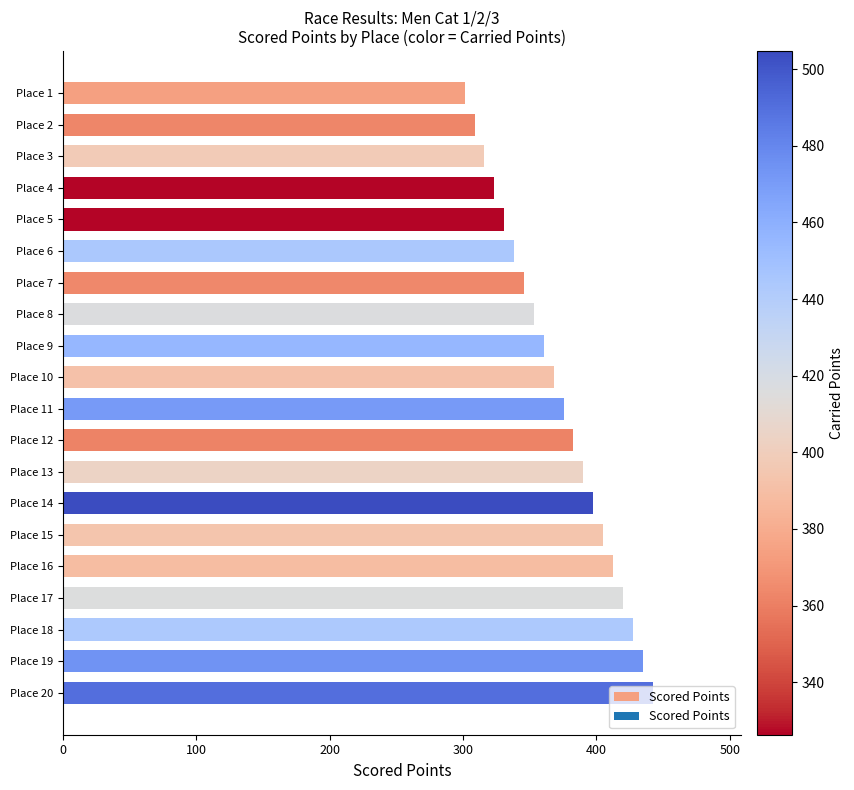

The value at Place 11 is 375.5. True or false?

True